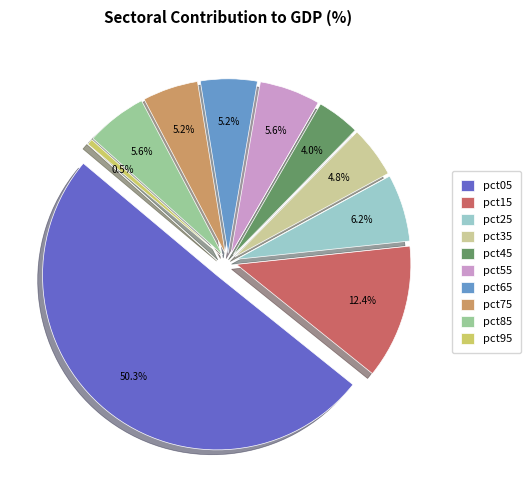

True or false: pct45 accounts for 10% of the total.

False